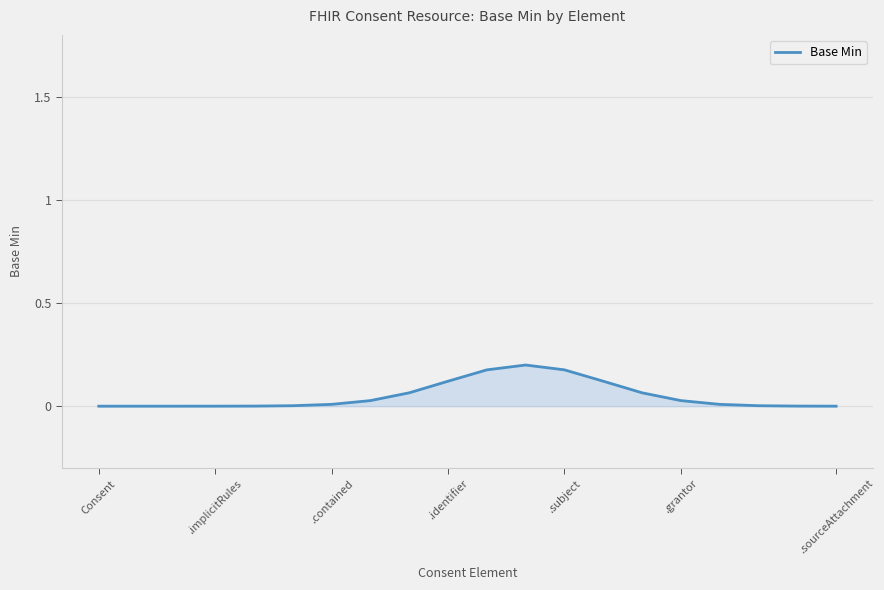

What is the label of the 1st point from the left?

Consent